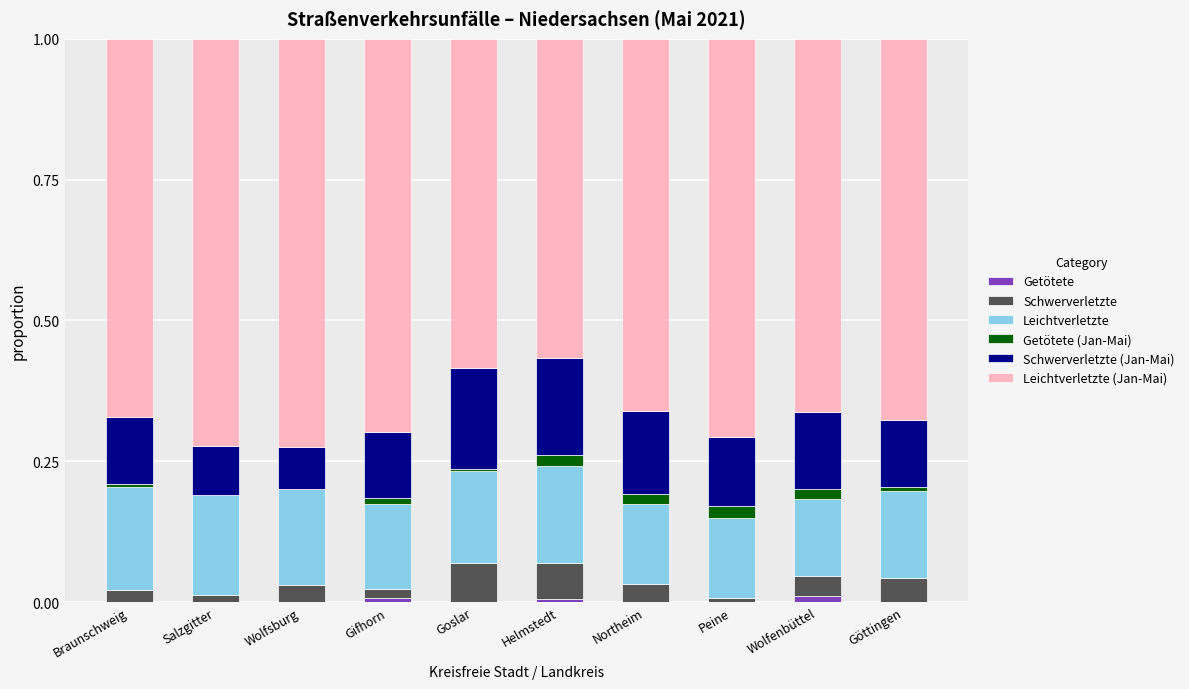

Does the chart contain stacked bars?

Yes